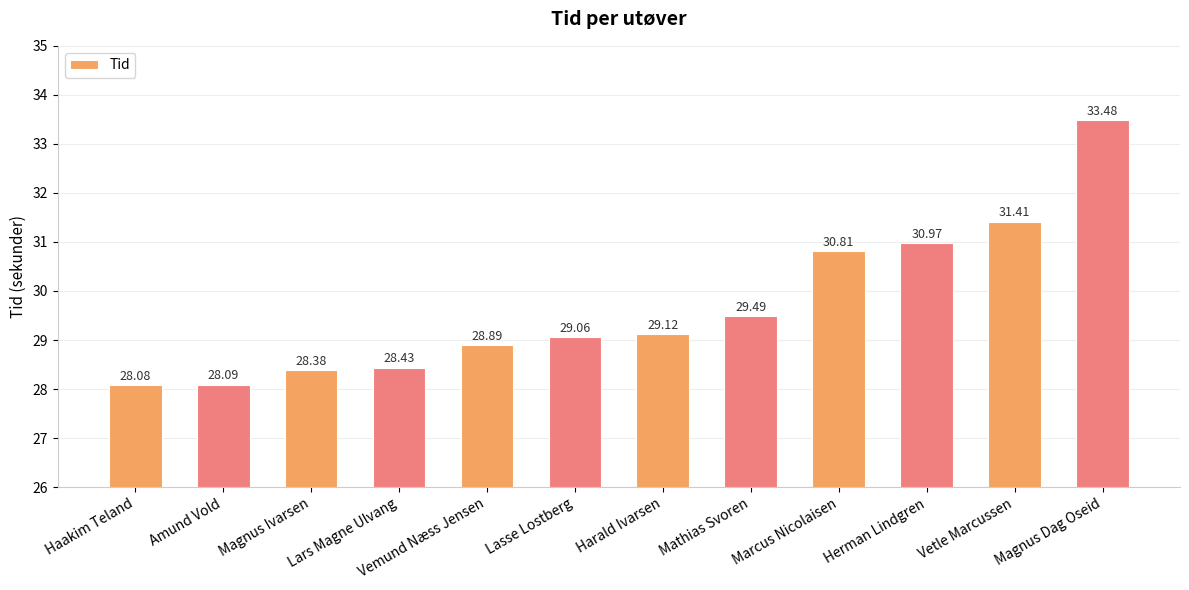

What is the difference between the second highest and minimum values?

3.3